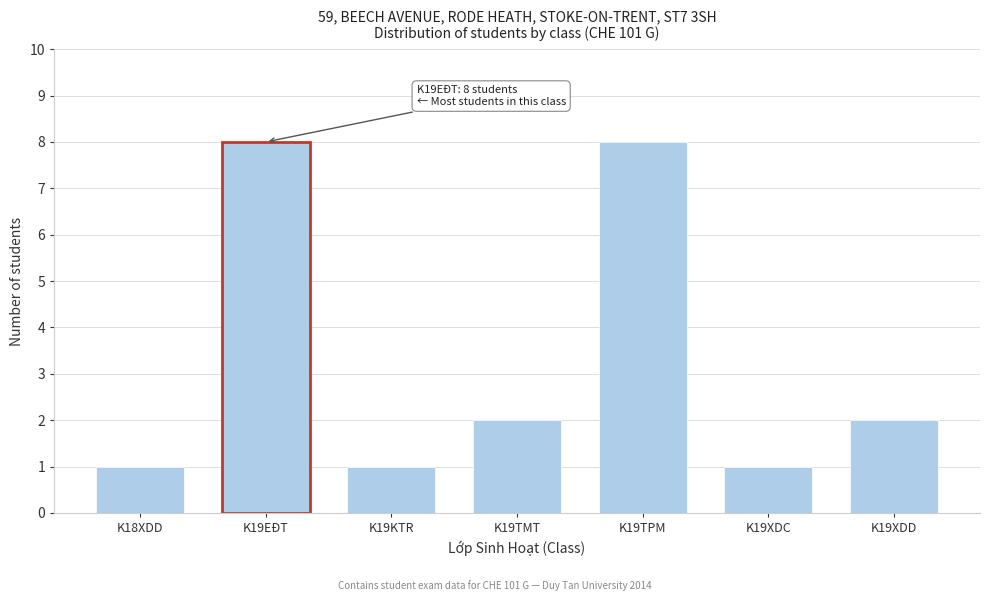

Reading left to right, list all the values displayed in this chart.

K18XDD=1	K19EĐT=8	K19KTR=1	K19TMT=2	K19TPM=8	K19XDC=1	K19XDD=2